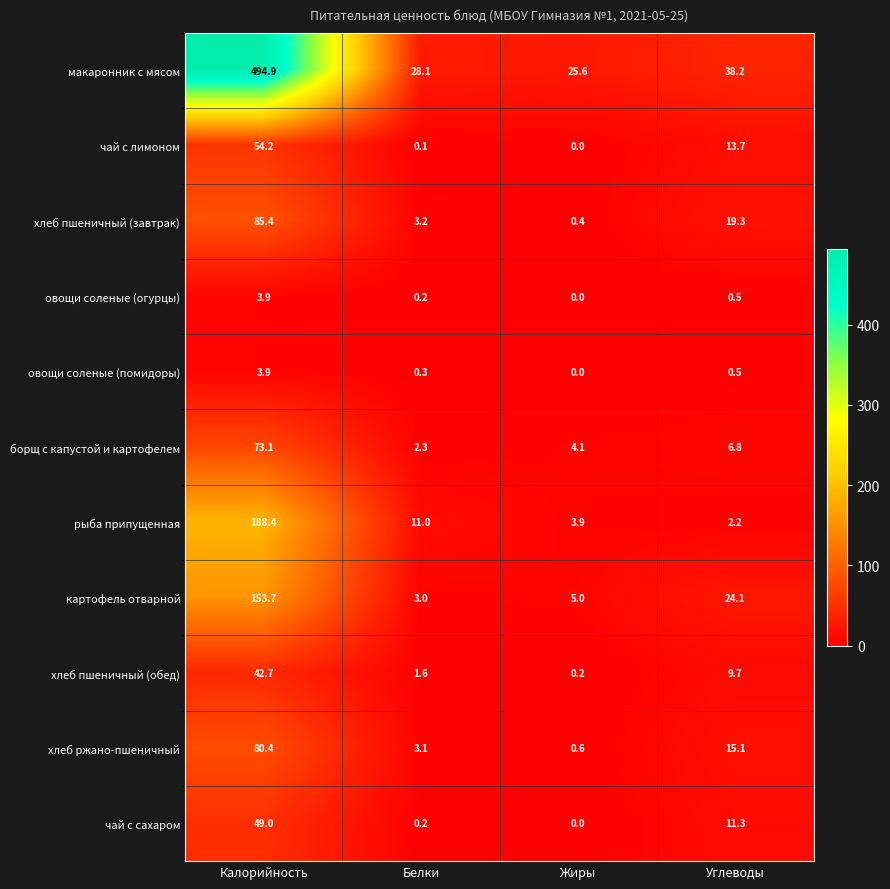

How many distinct data groups are displayed?

11